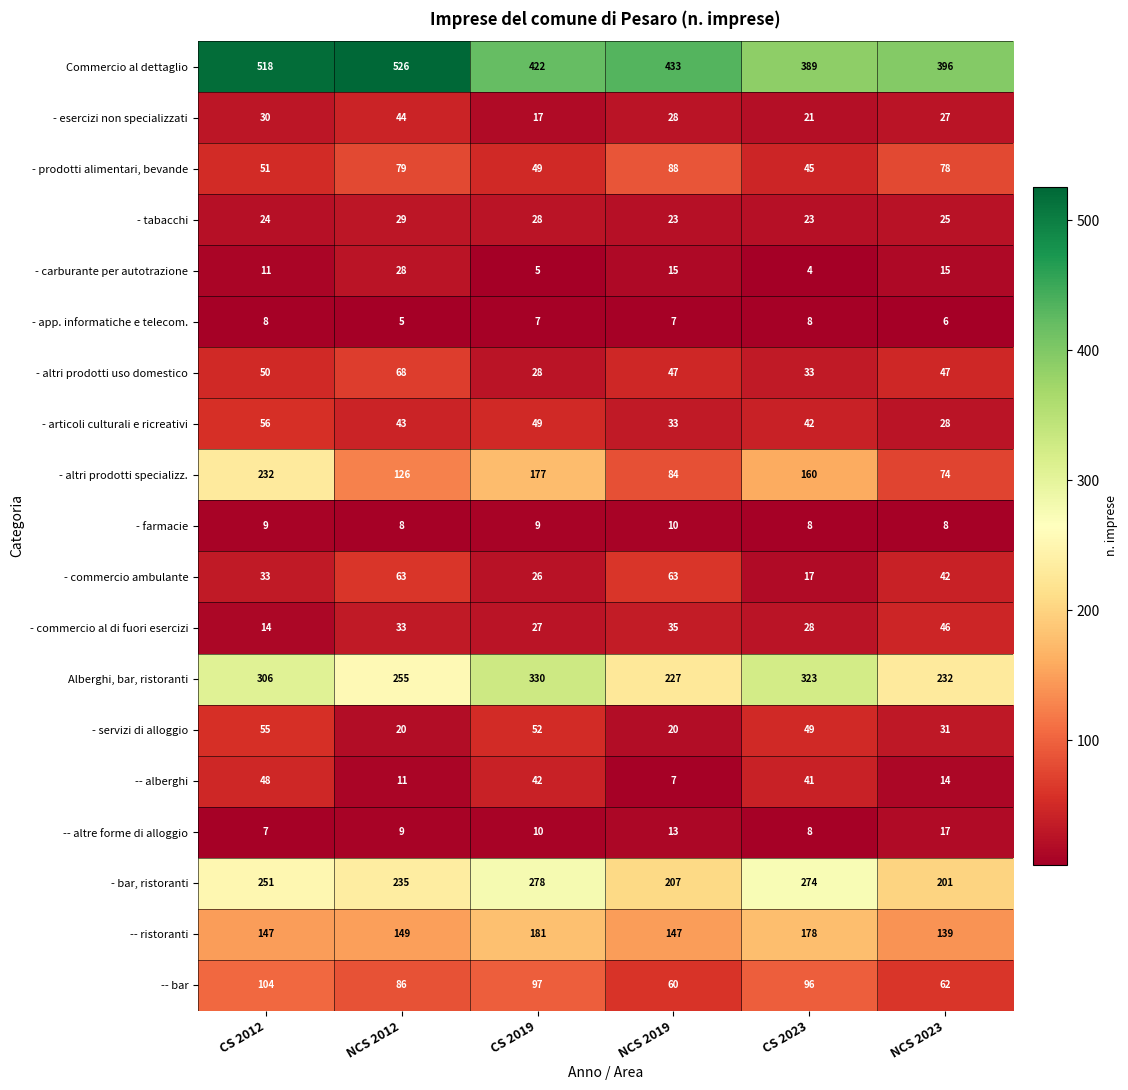

What is the maximum value shown in the chart?

526